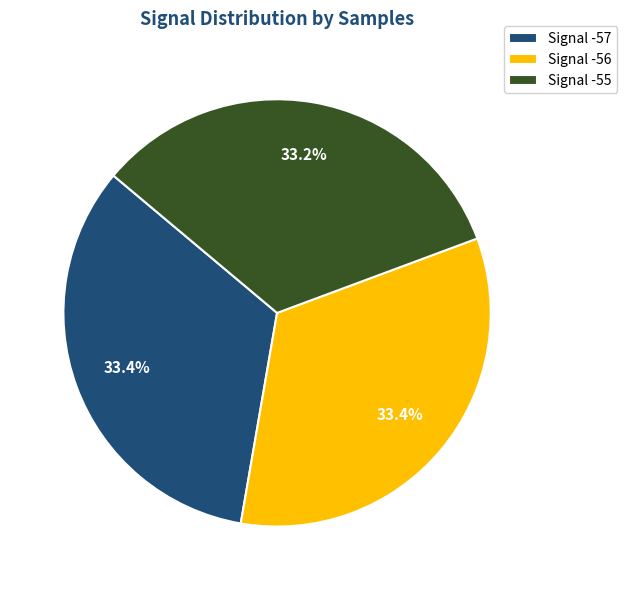

Is there any slice that represents more than half of the pie?

No